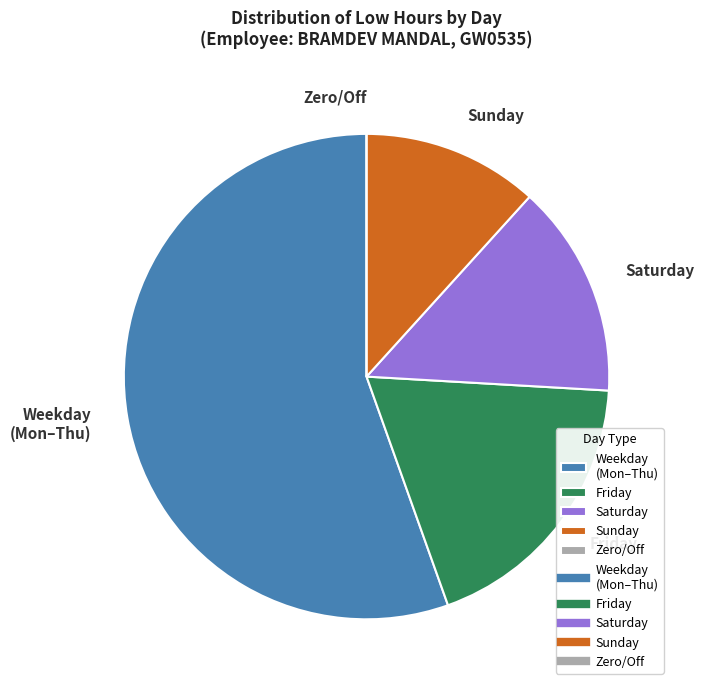

Combined, do Sunday and Weekday (Mon–Thu) account for over 50%?

Yes